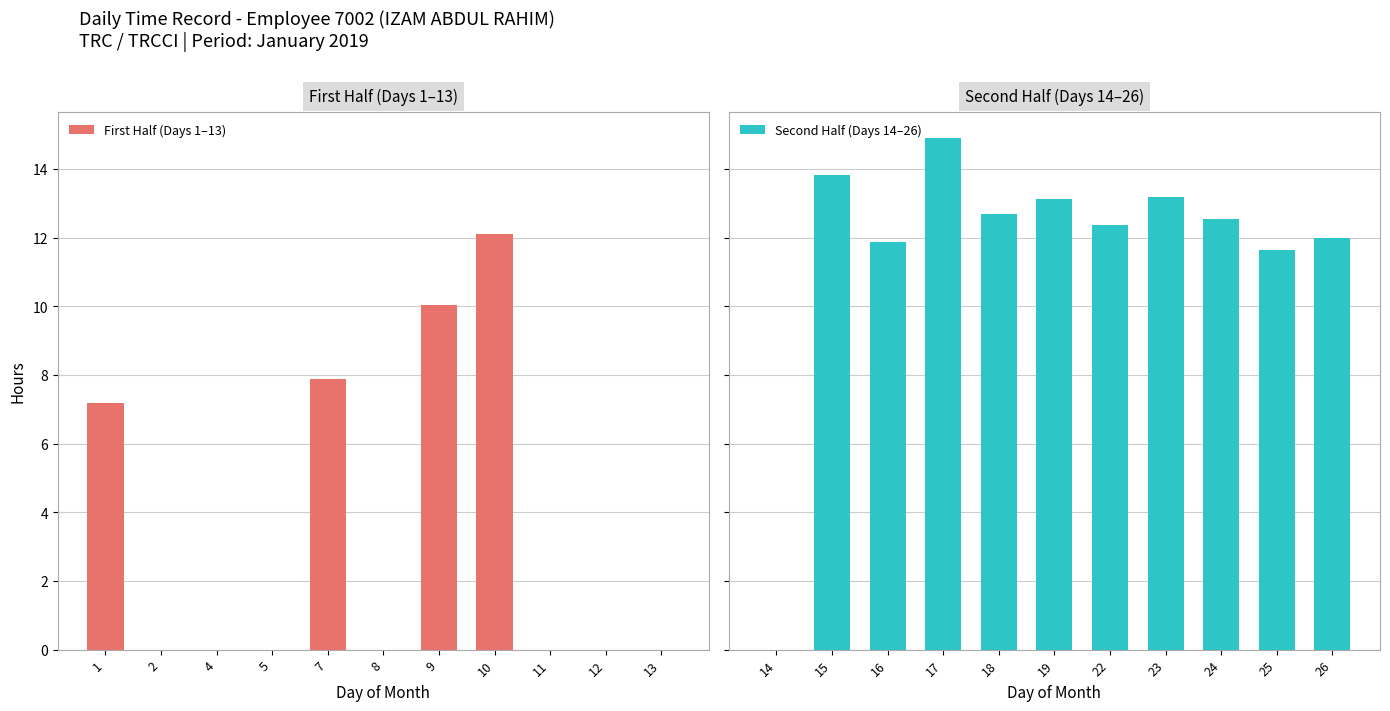

Does the chart contain any negative values?

No